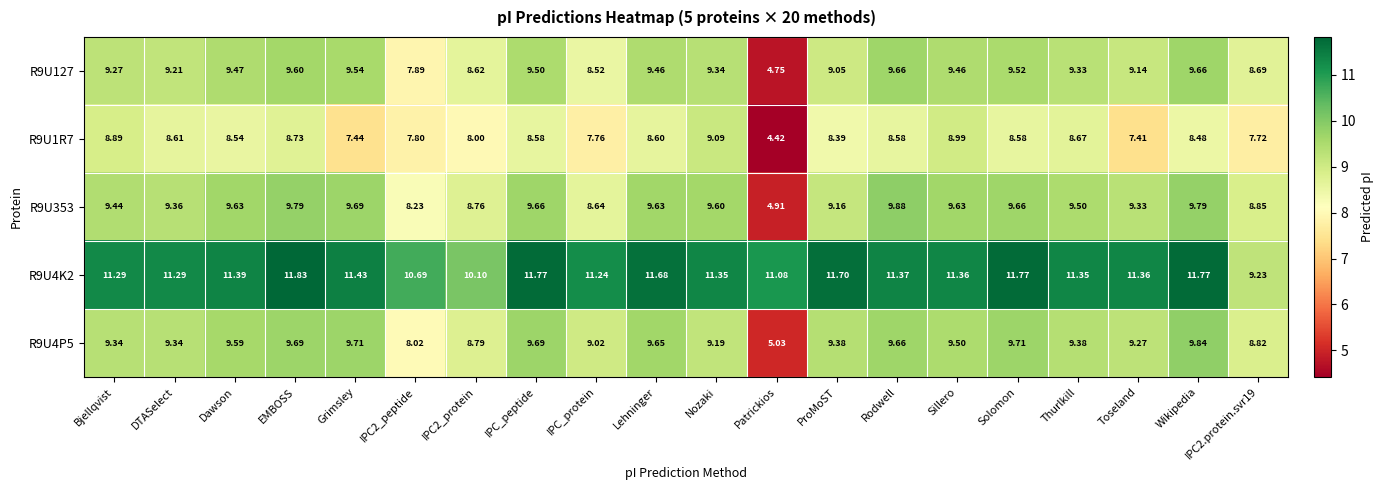

At which category is the sum across all series the highest?

EMBOSS